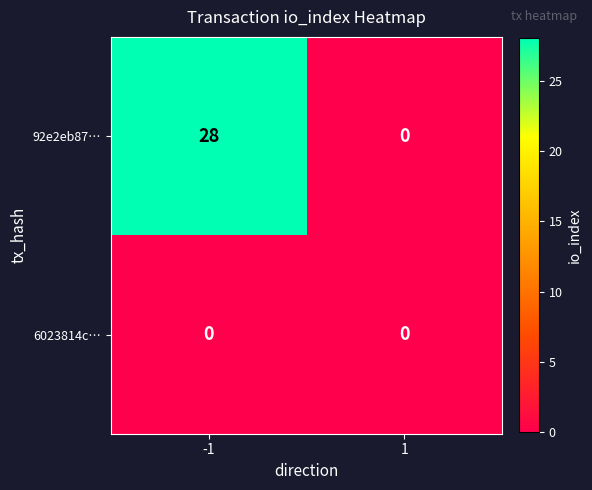

Is it true that 92e2eb87… equals 10 at 1?

False